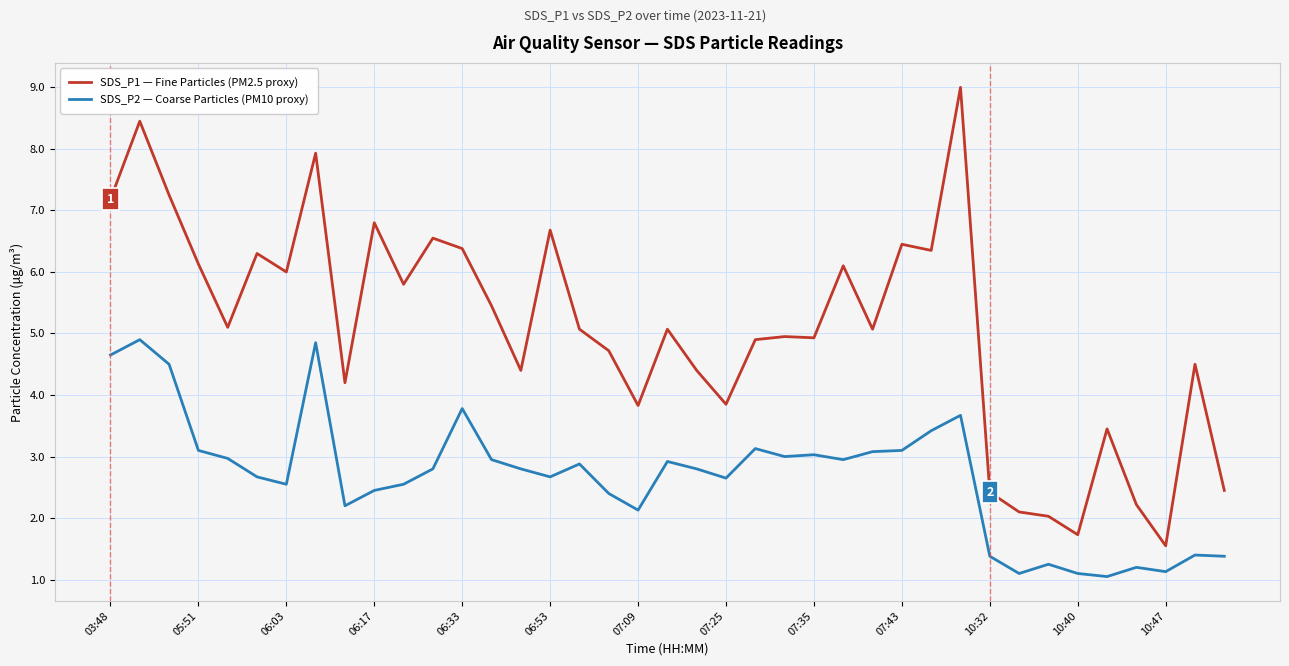

True or false: SDS_P2 — Coarse Particles (PM10 proxy) and SDS_P1 — Fine Particles (PM2.5 proxy) intersect in this chart.

False